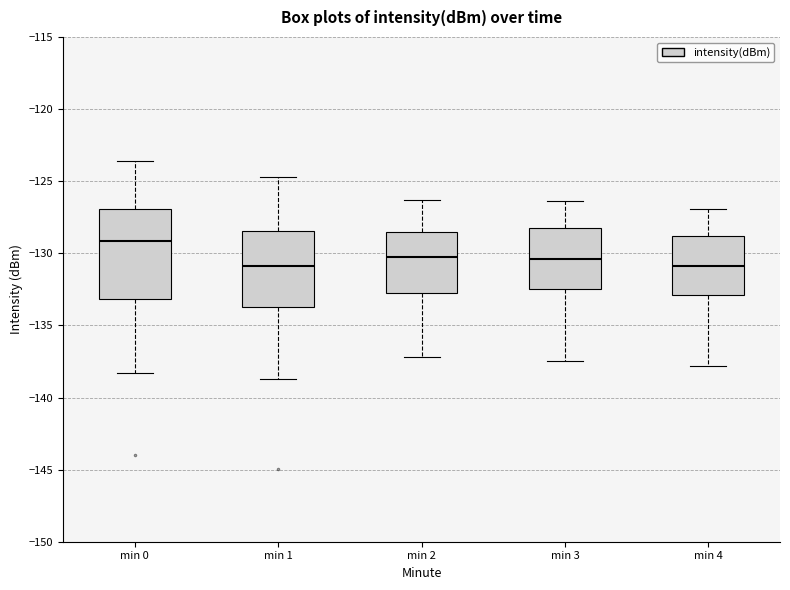

Reading left to right, read every box against the y-axis: the position of its median line, the range the box covers, and the ends of its whiskers. The values are not printed on the chart, so give them approximately, as read against the axis.

min 0: median -129.0, box -133.0 to -127.0, whiskers -138.5 to -123.5
min 1: median -131.0, box -133.5 to -128.5, whiskers -138.5 to -124.5
min 2: median -130.0, box -133.0 to -128.5, whiskers -137.0 to -126.5
min 3: median -130.5, box -132.5 to -128.0, whiskers -137.5 to -126.5
min 4: median -131.0, box -133.0 to -129.0, whiskers -138.0 to -127.0